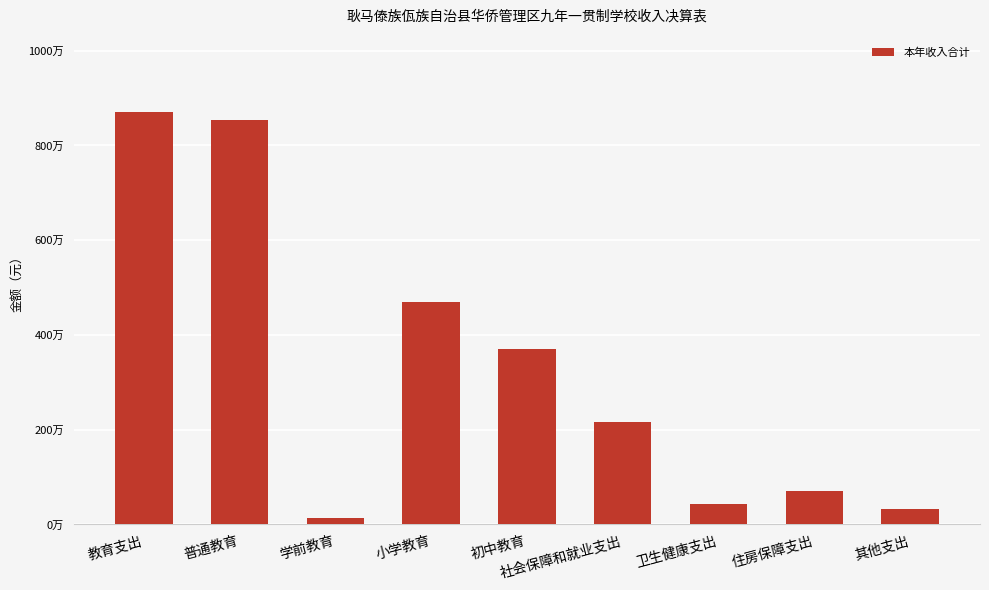

At which category does the chart reach its minimum across all series?

学前教育